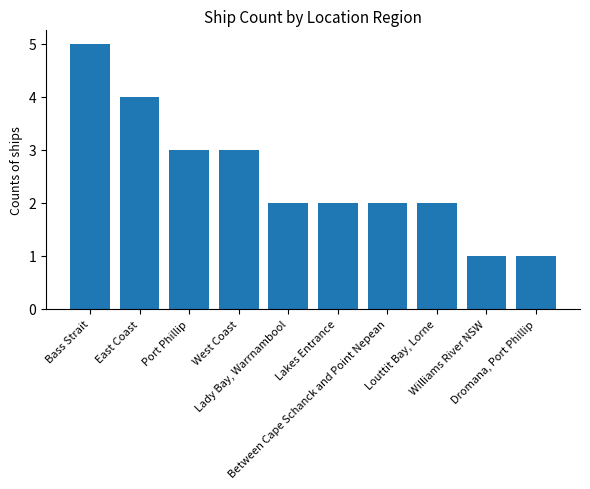

What is the maximum value shown in the chart?

5